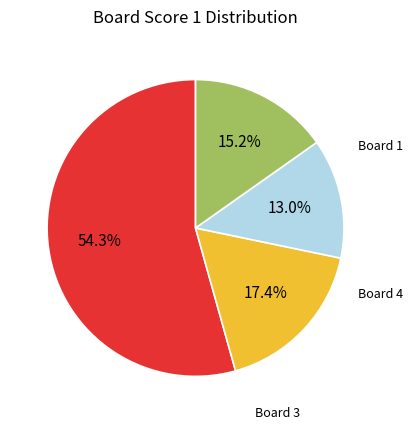

Rank the categories by value from highest to lowest.

Board 1, Board 2, Board 4, Board 3